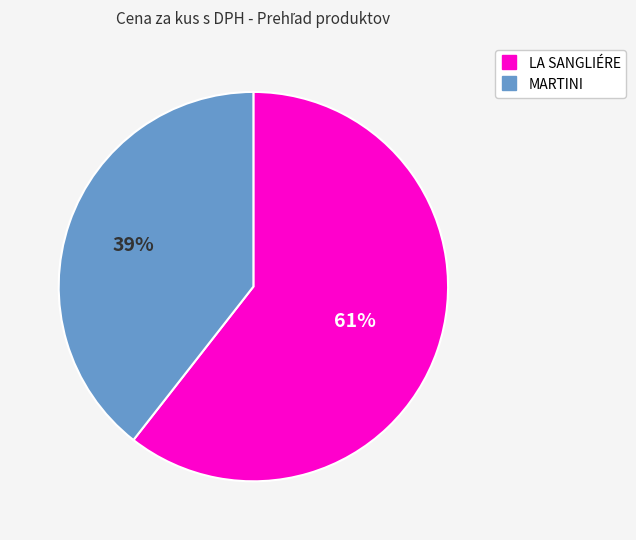

Is there a majority slice in this chart?

Yes